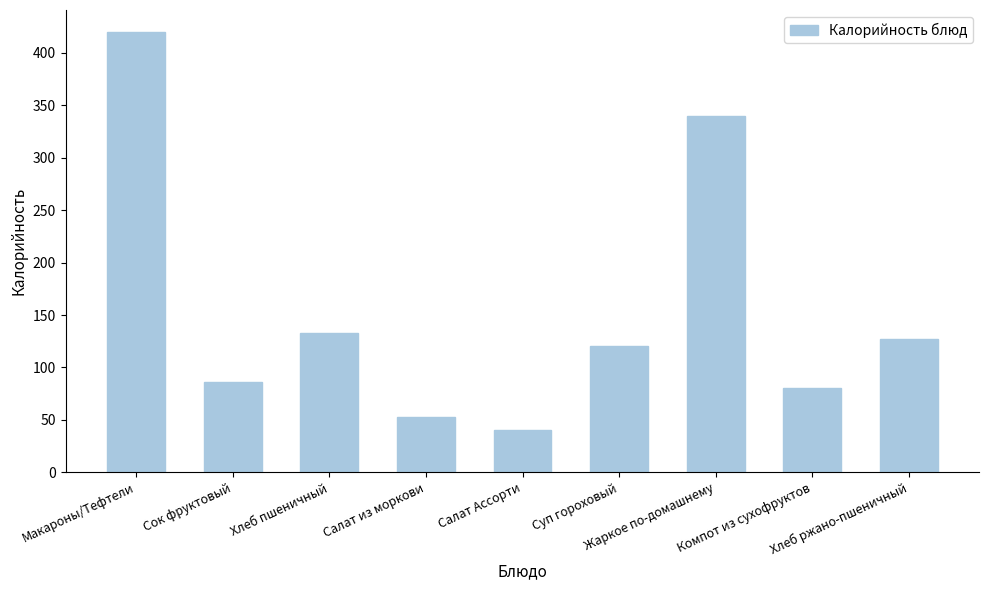

What is the difference between the values at Жаркое по-домашнему and Макароны/Тефтели?

80.0